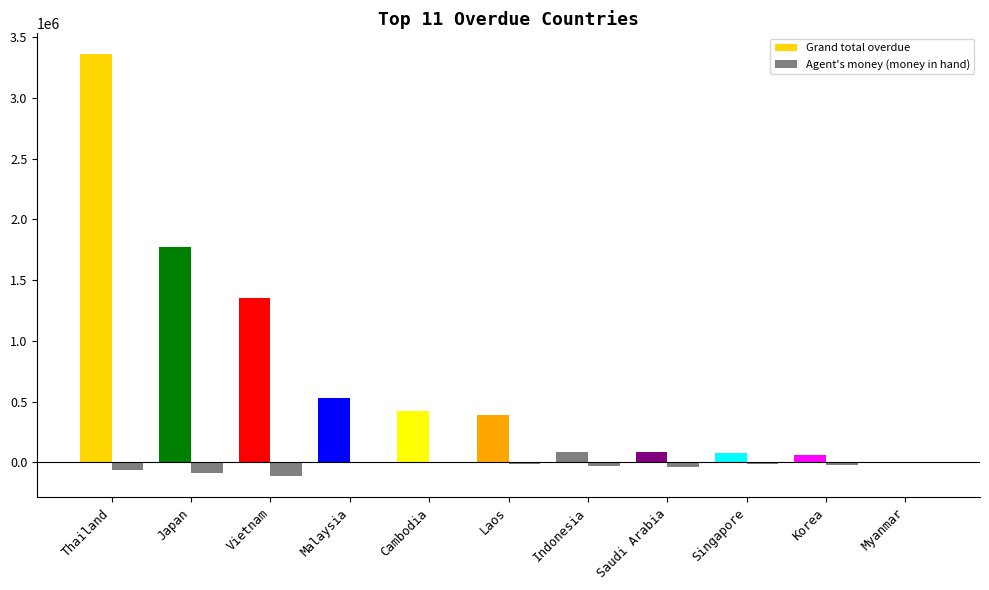

Are the bars grouped side by side (vs. stacked)?

Yes